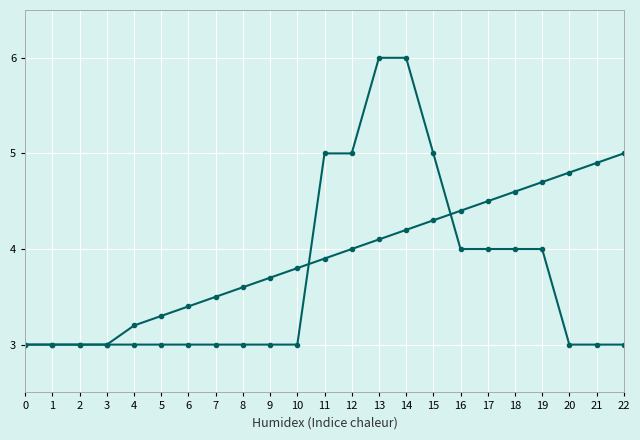

Count the number of data series in this chart.

2